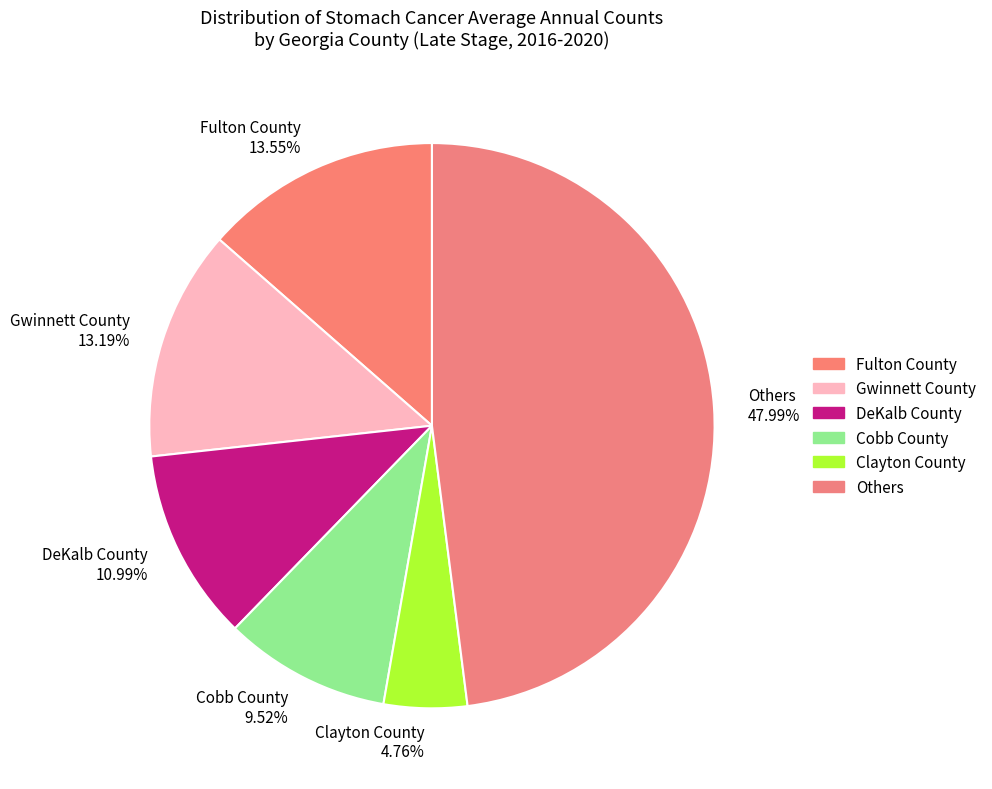

Does Others 47.99% account for over 50% of the chart?

No